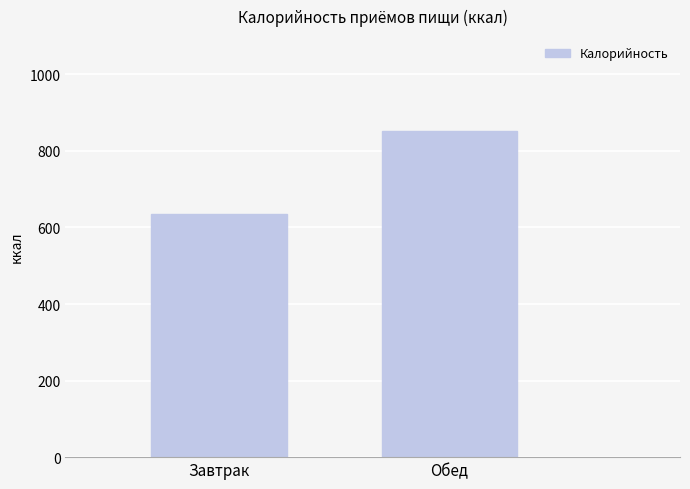

How many categories are shown in the chart?

2